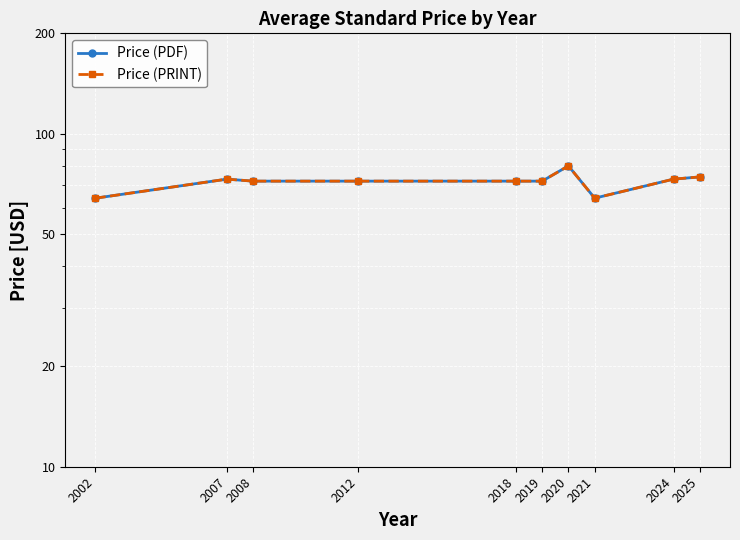

At which label does Price (PRINT) reach its minimum?

2002